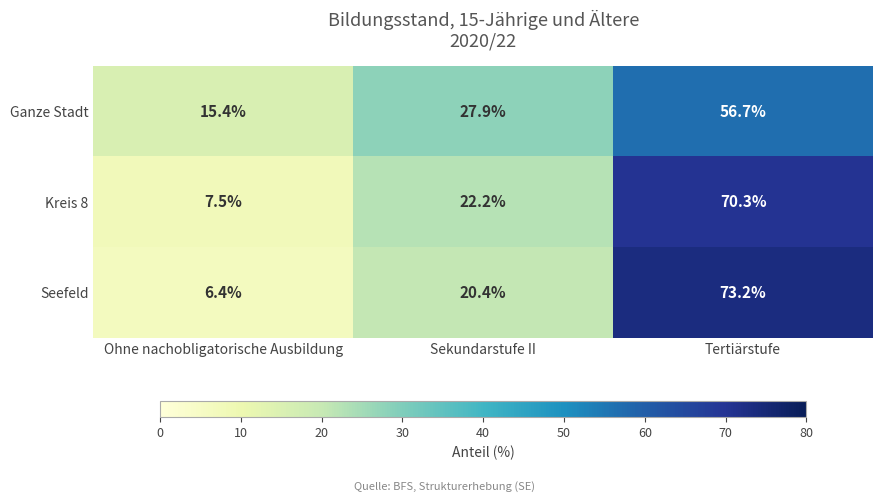

What is the smallest value displayed?

6.4